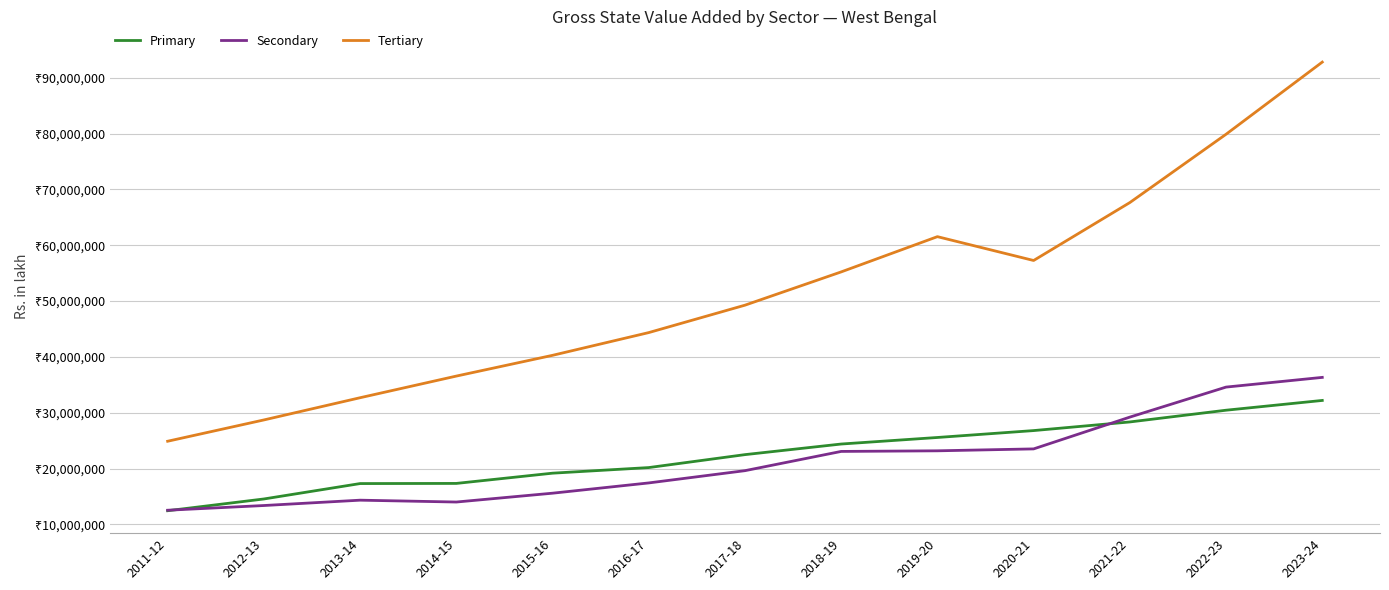

What position from the right is 2021-22?

3